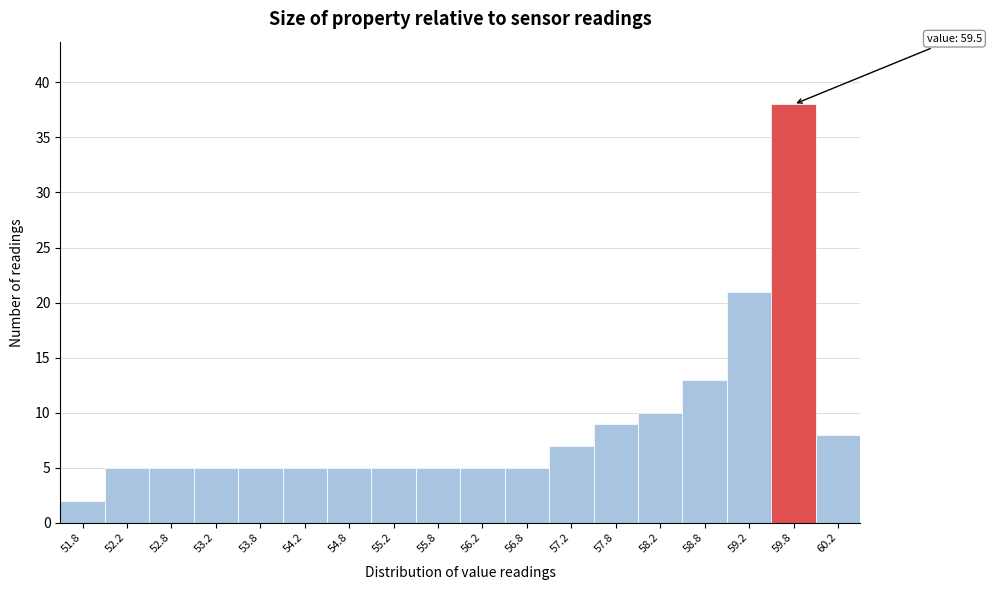

Over which range of the x-axis is the bar tallest?

59.5 to 60.0